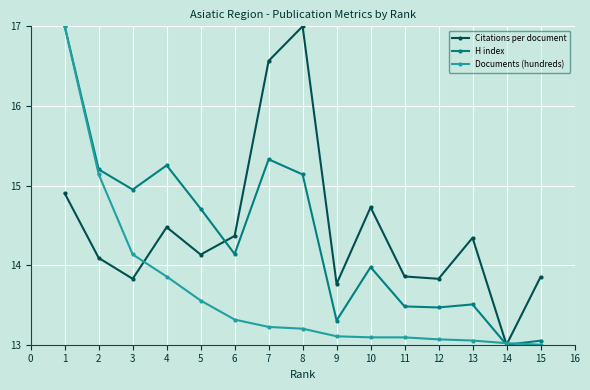

Is it true that Documents (hundreds) equals 13.2 at 7?

True